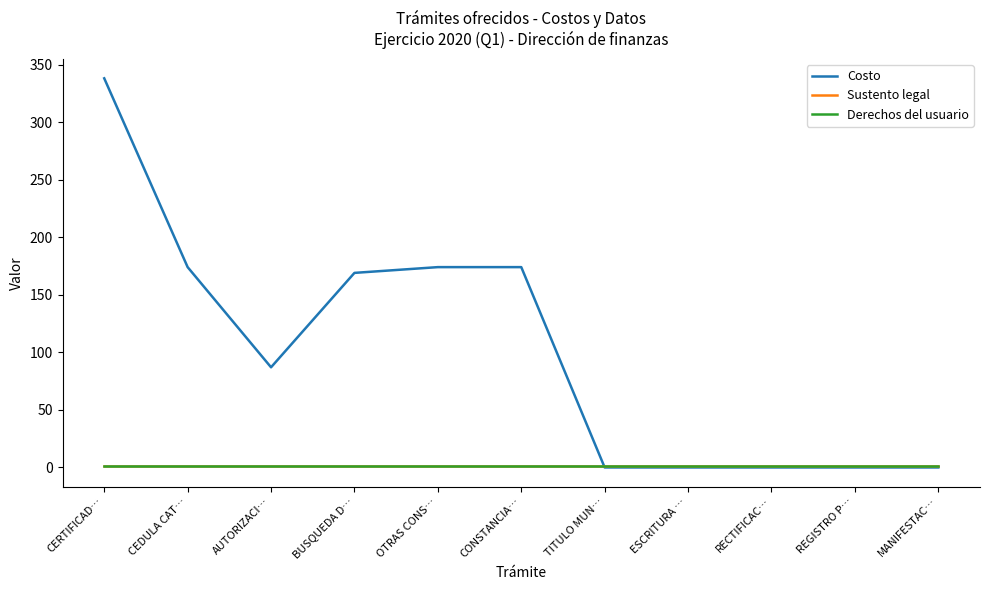

Does the chart display data point markers on the line(s)?

No